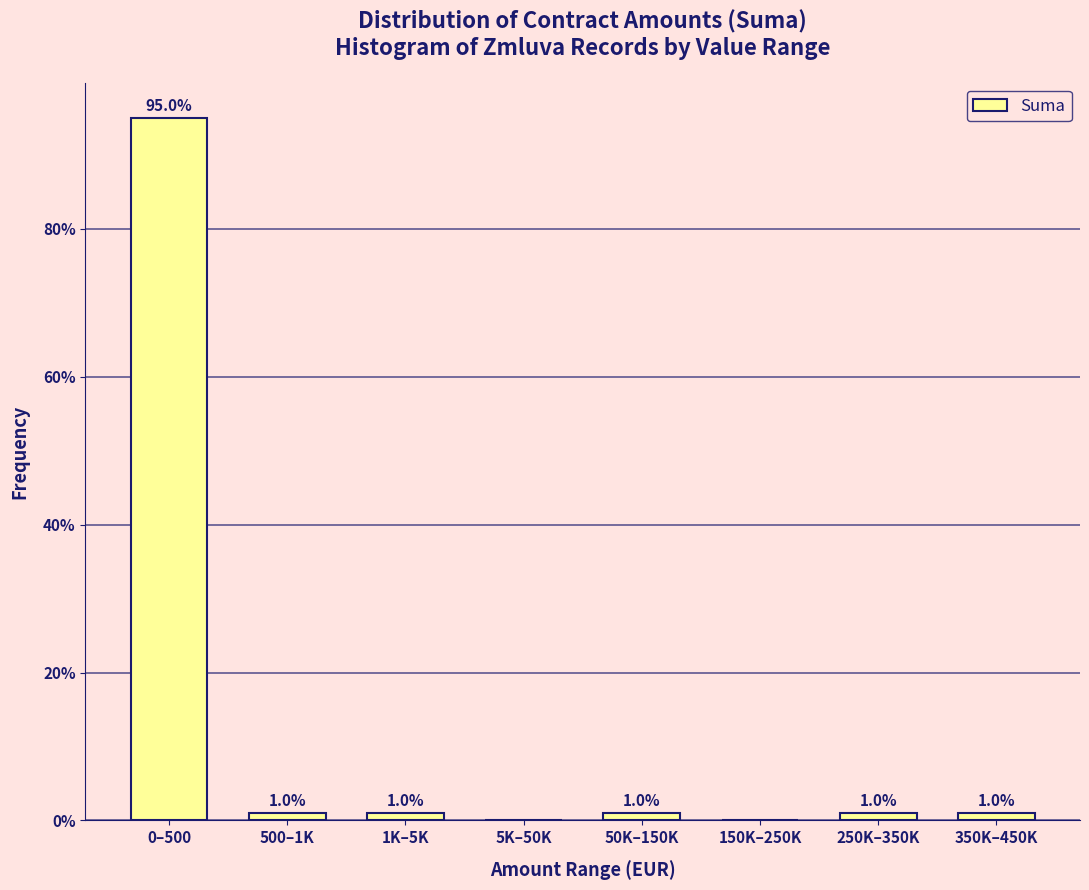

Reading left to right, list all the values displayed in this chart.

0–500=95	500–1K=1	1K–5K=1	5K–50K=0	50K–150K=1	150K–250K=0	250K–350K=1	350K–450K=1